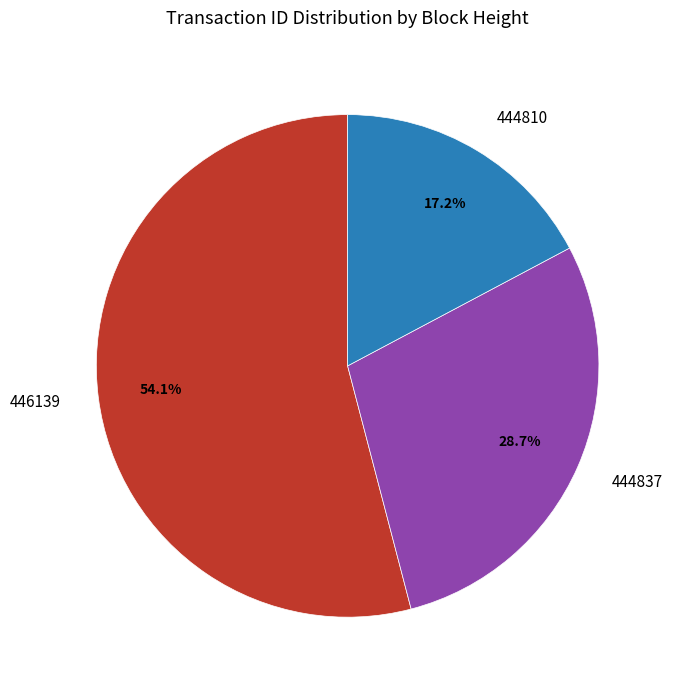

Is it true that 444837 is 29% of the pie?

True